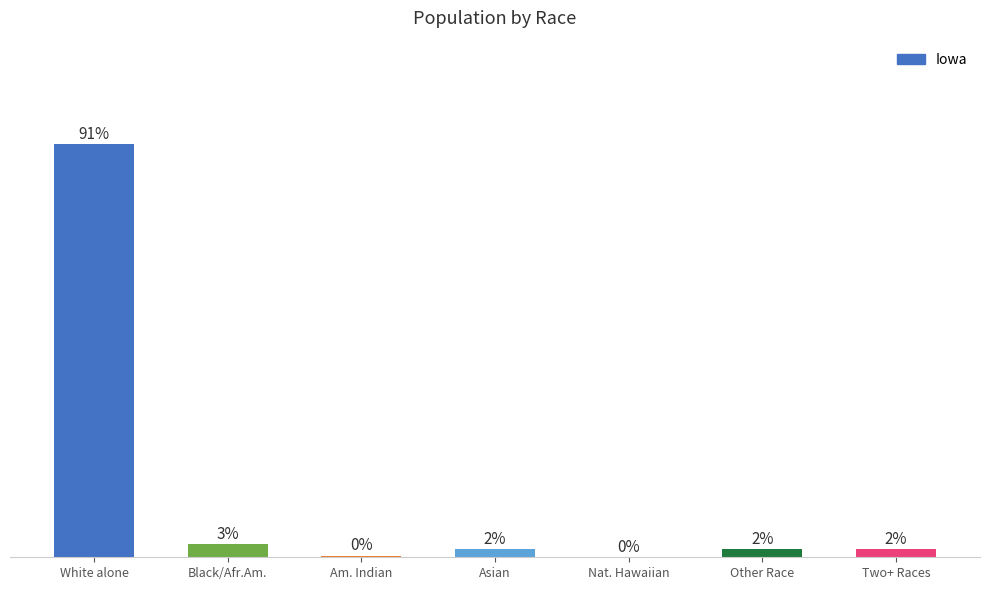

The chart shows a value of 0.1 at Nat. Hawaiian. True or false?

True